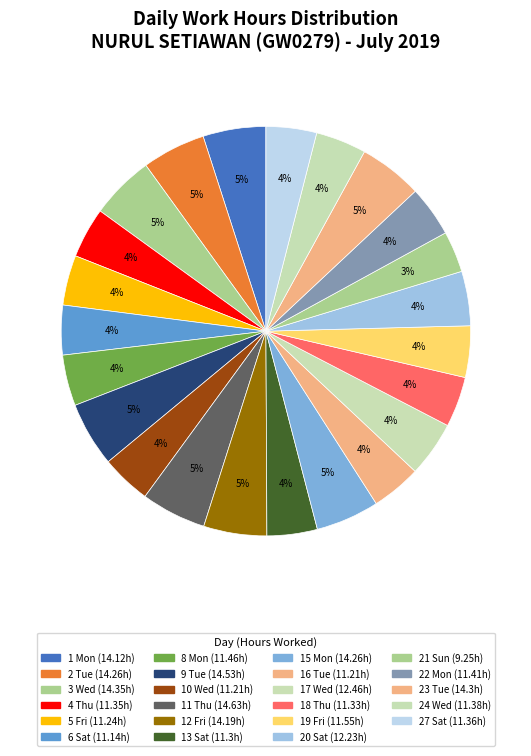

What percentage is NOT represented by 2 Tue?

95.0%